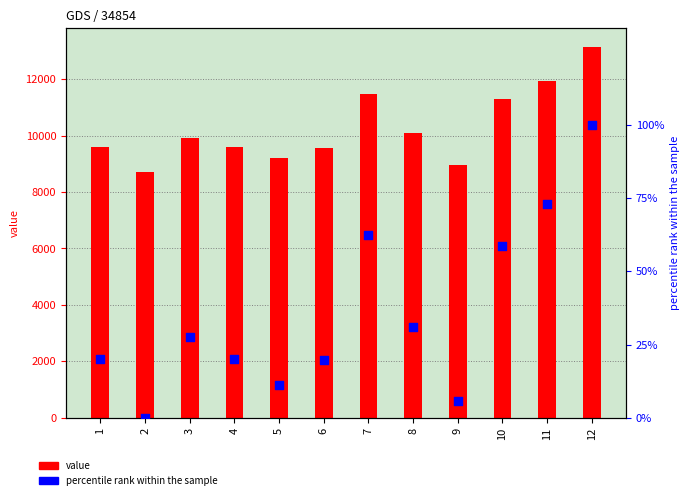

What are all the series names shown in the legend?

value, percentile rank within the sample